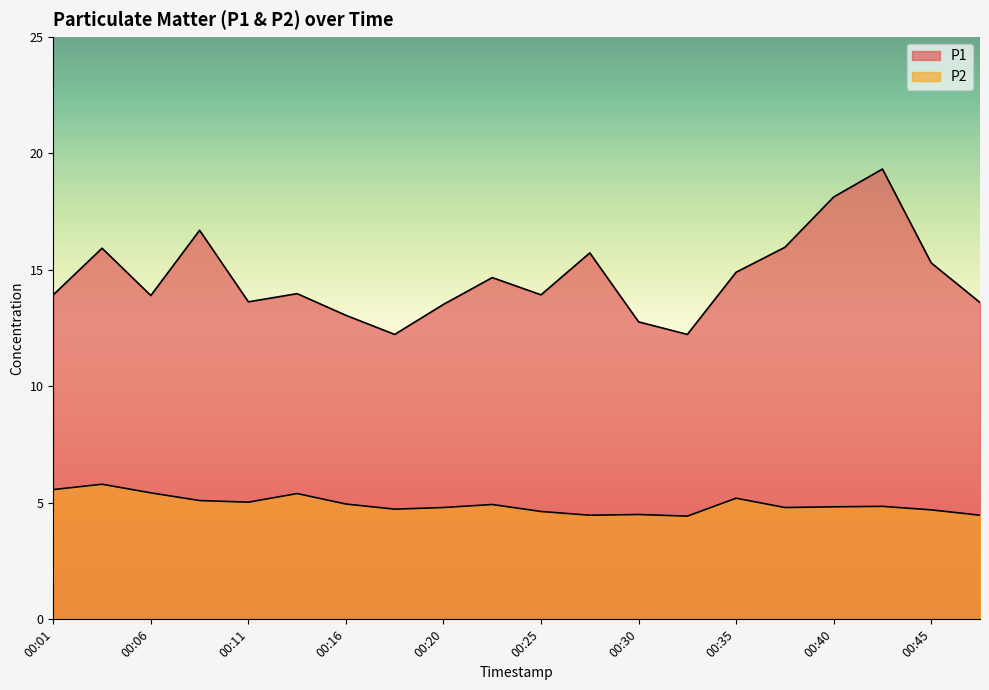

The value of P1 at 00:18 is 12.2. True or false?

True